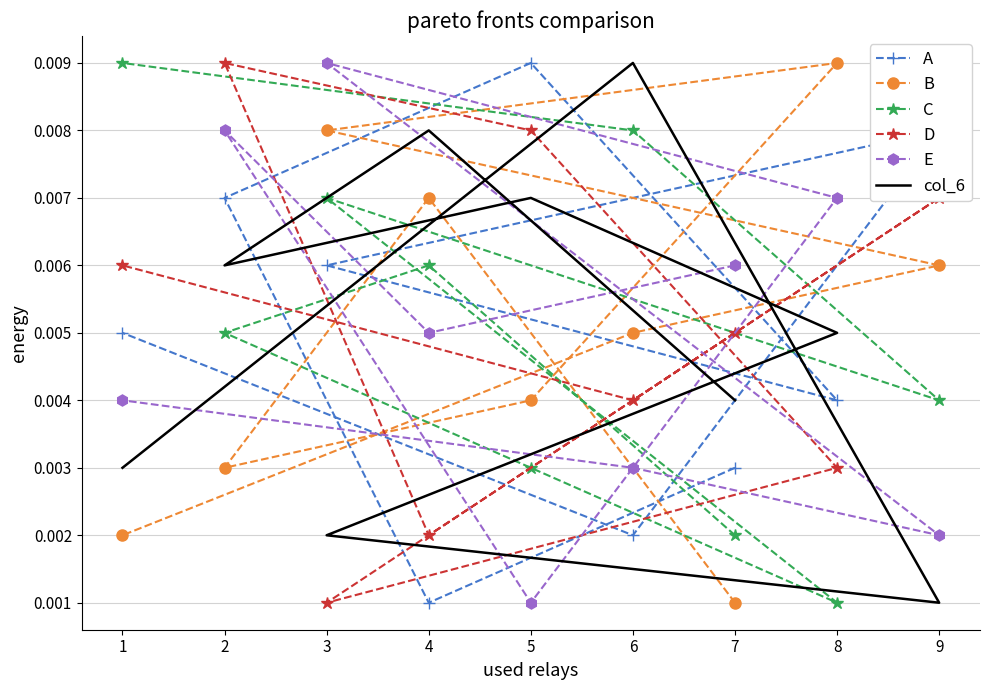

How many interior local peaks does the E series have?

2